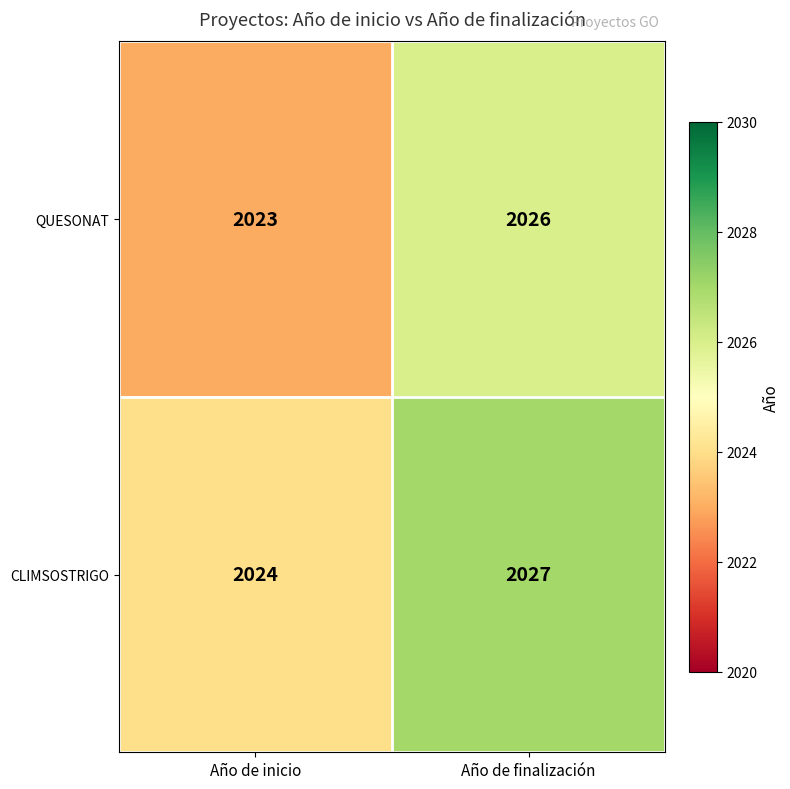

What is the average value of the CLIMSOSTRIGO series?

2026